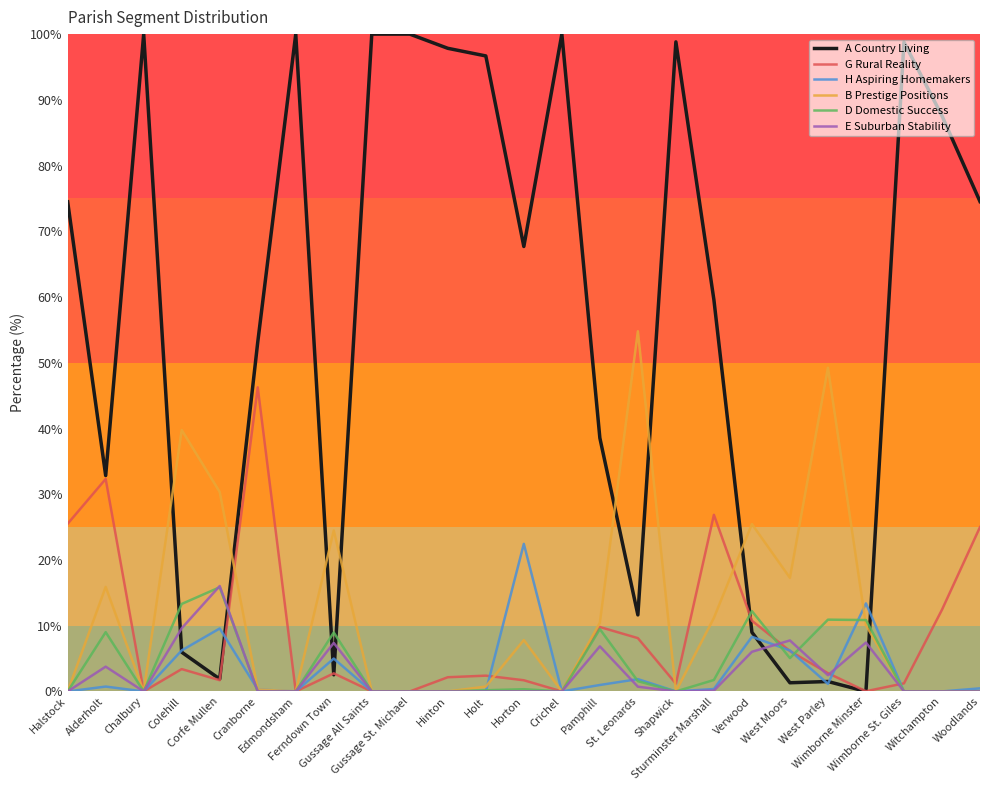

Where is G Rural Reality nearest to the value 23?

Woodlands